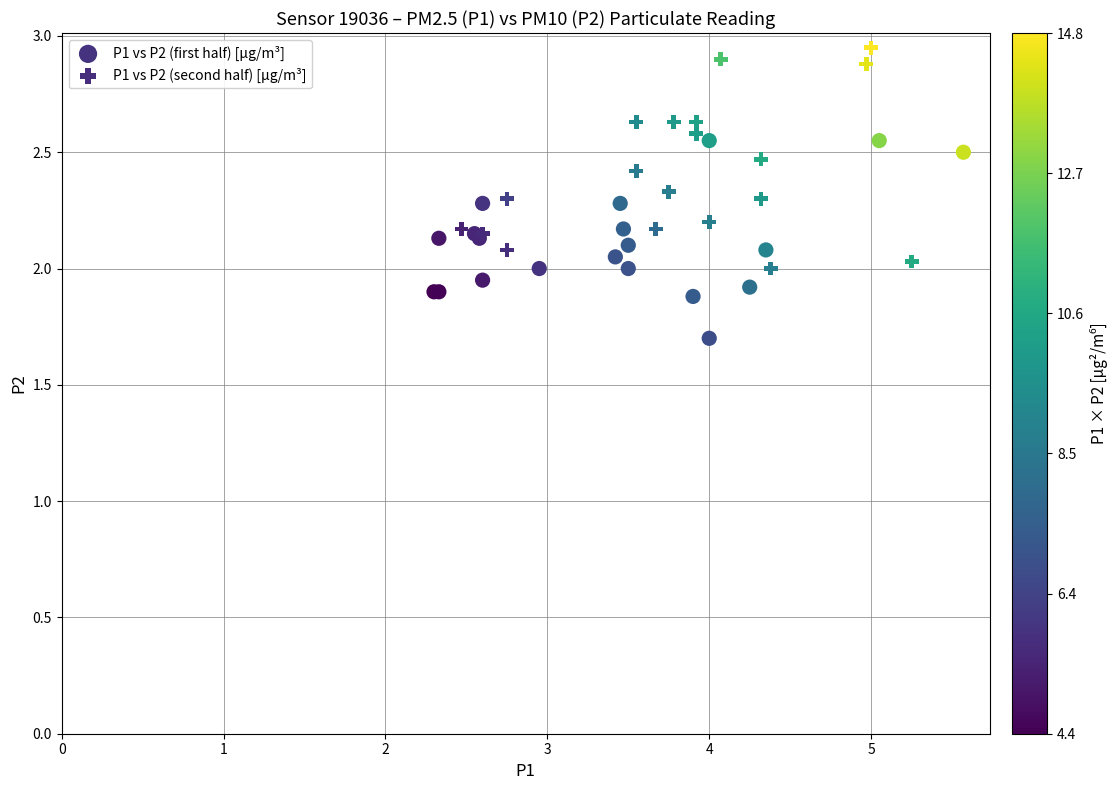

Which series reaches the minimum Y coordinate?

P1 vs P2 (first half) [µg/m³]